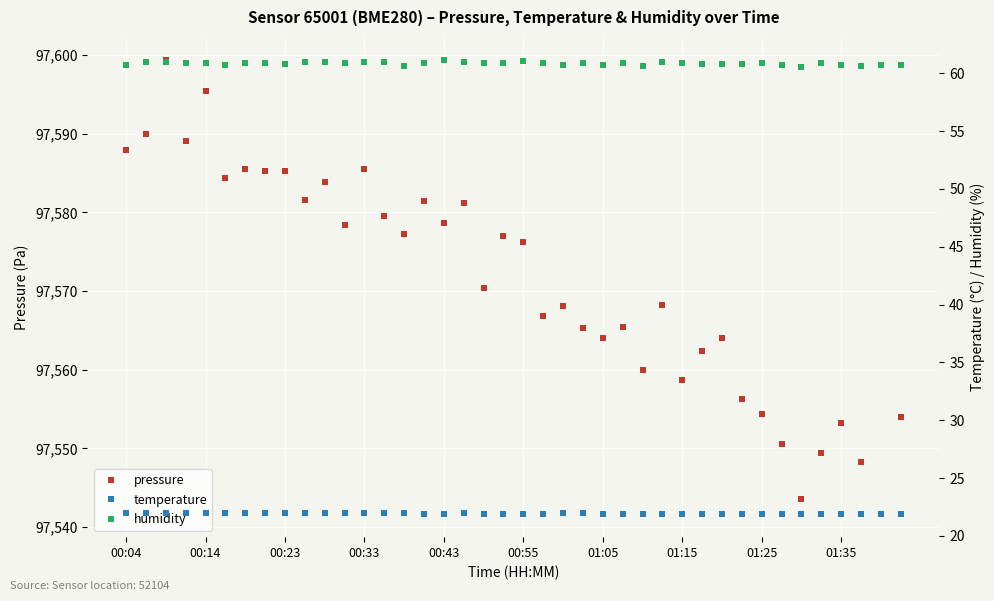

True or false: humidity and pressure intersect in this chart.

False